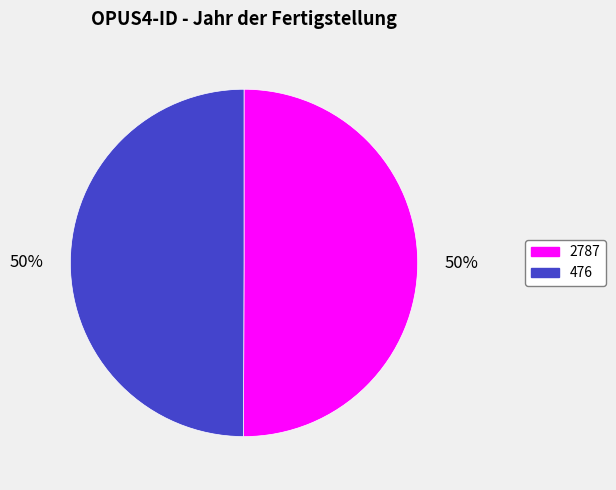

What is the ratio of the value at 476 to the value at 2787?

1.0